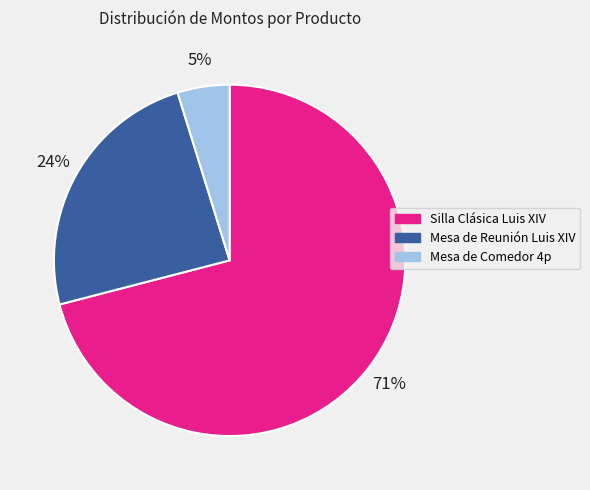

How many slices are in this pie chart?

3